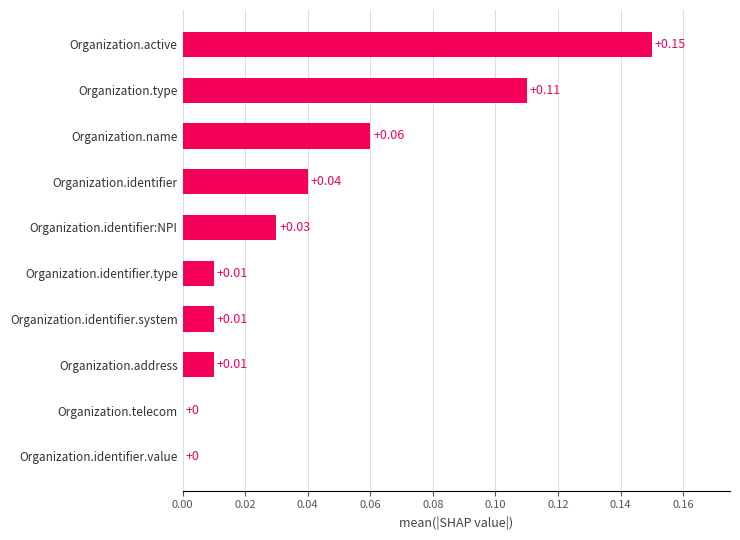

What is the sum of all values?

0.4